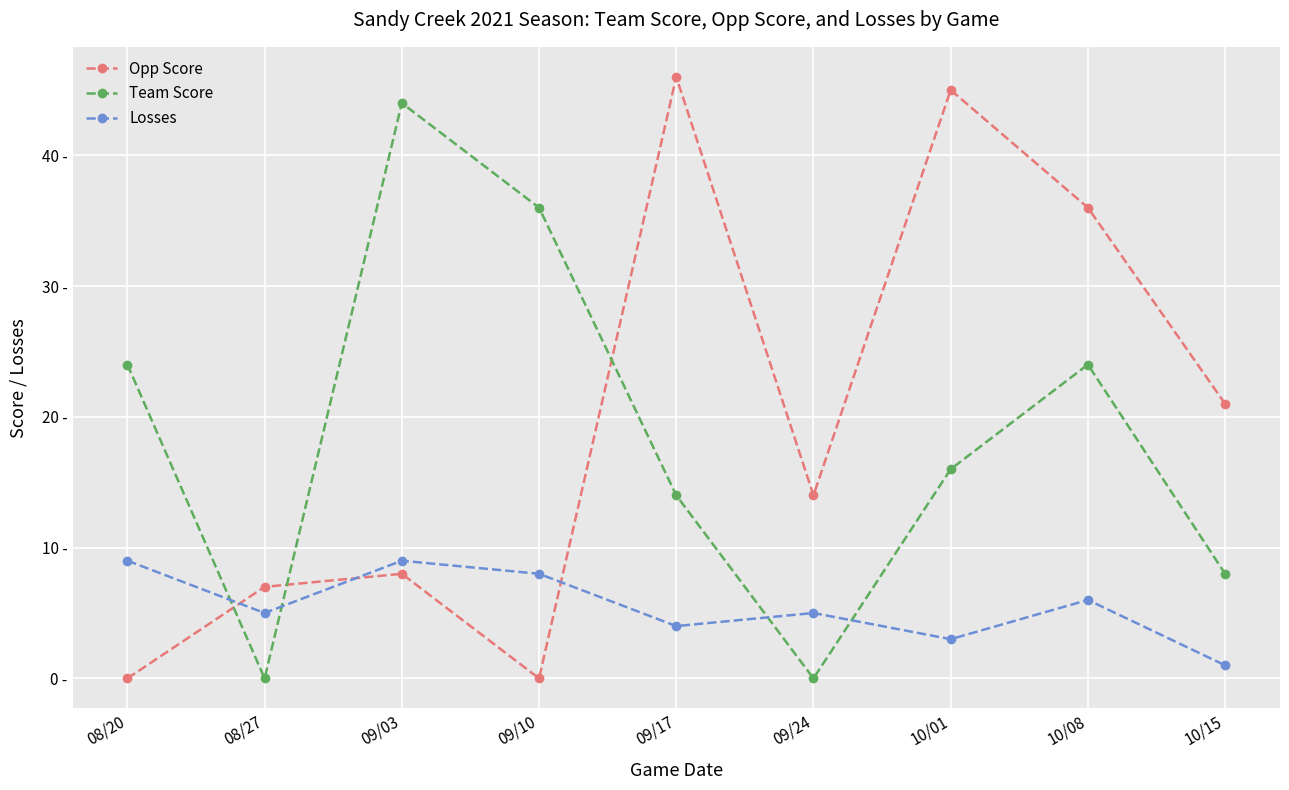

What are all the series names shown in the legend?

Opp Score, Team Score, Losses